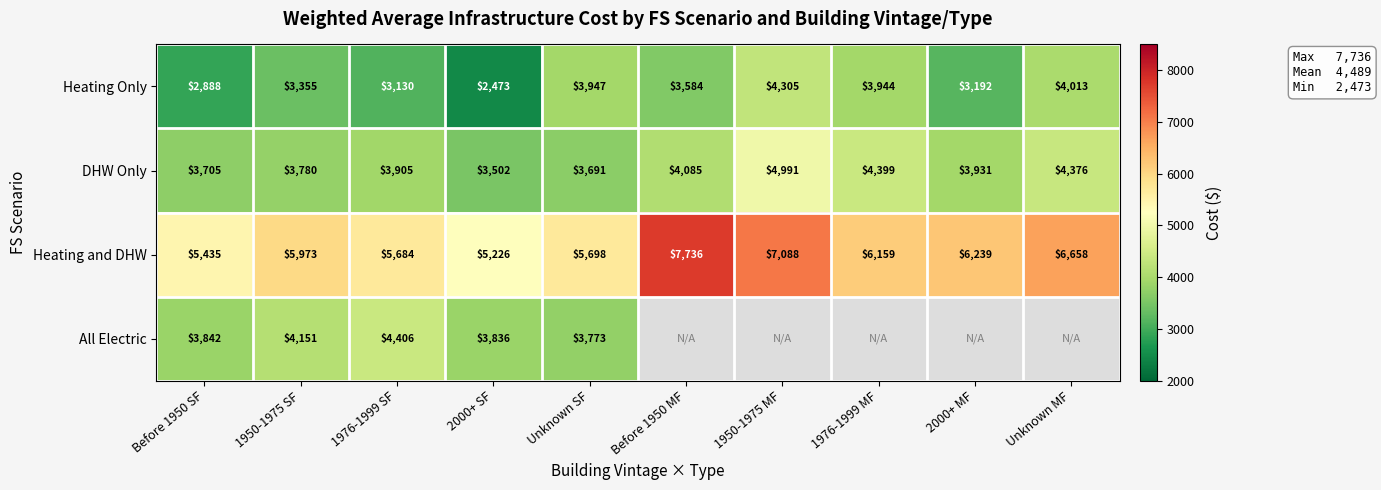

Where does the Heating Only series first go above 3584?

Unknown SF